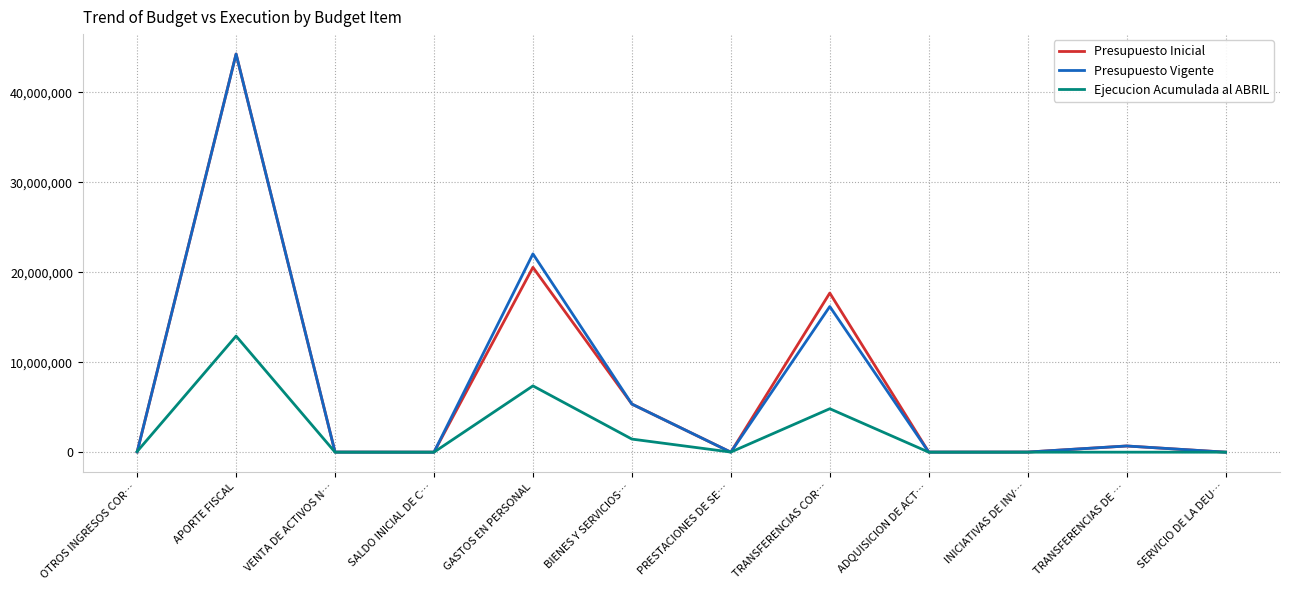

At which category does the chart reach its peak across all series?

APORTE FISCAL